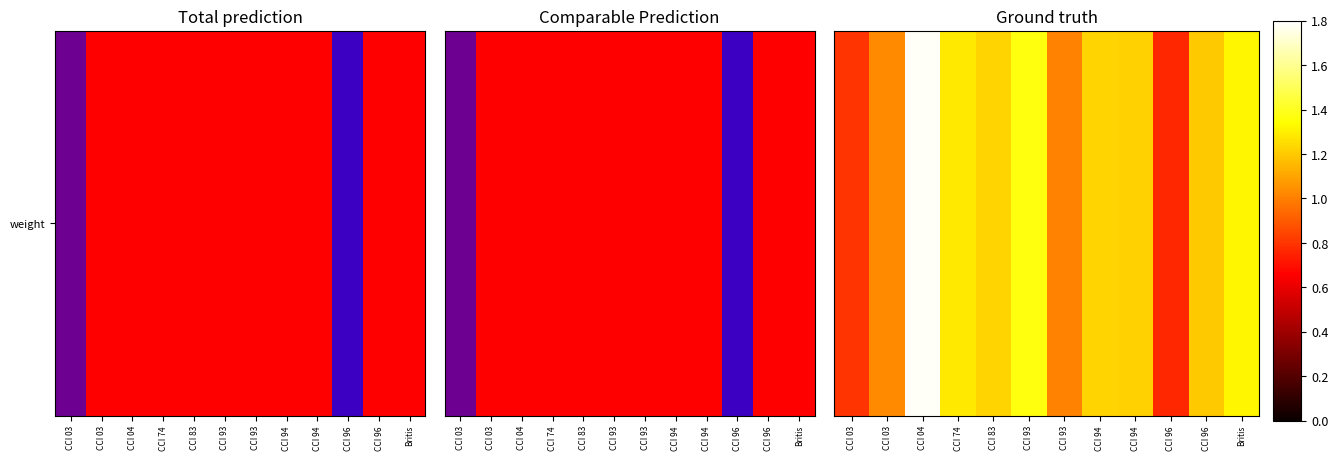

Count the number of values greater than 1.

10